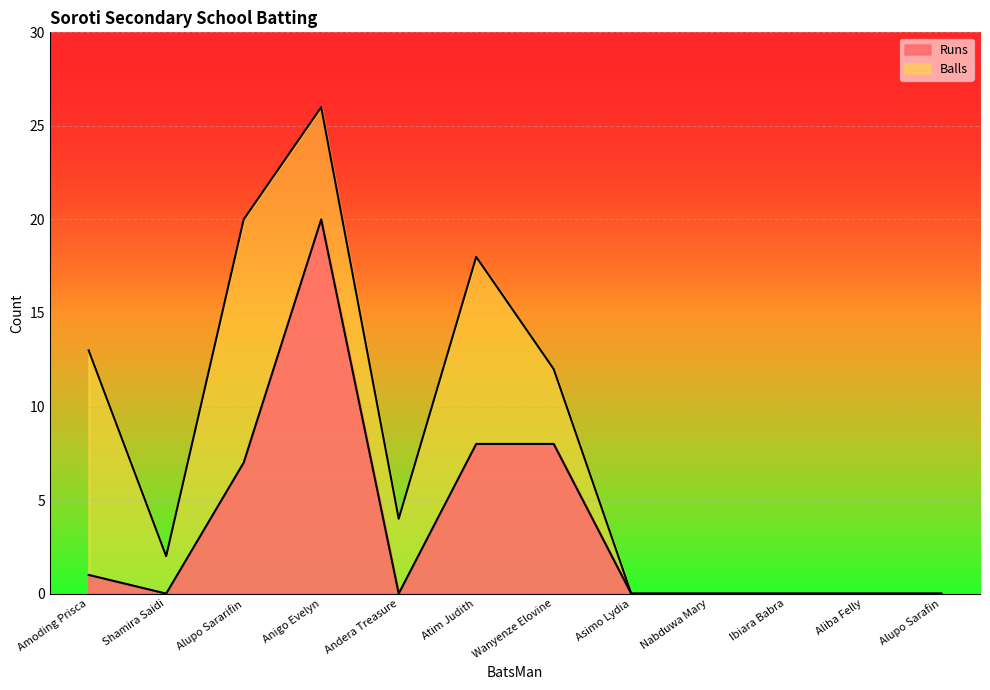

At which category does Runs reach its first local peak?

Anigo Evelyn